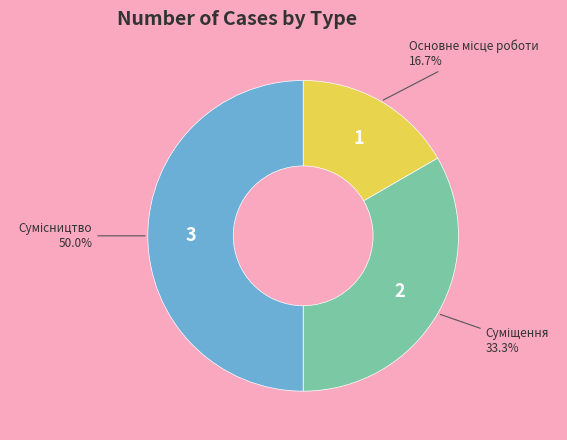

What is the change in value from Основне місце роботи to Суміщення?

+1